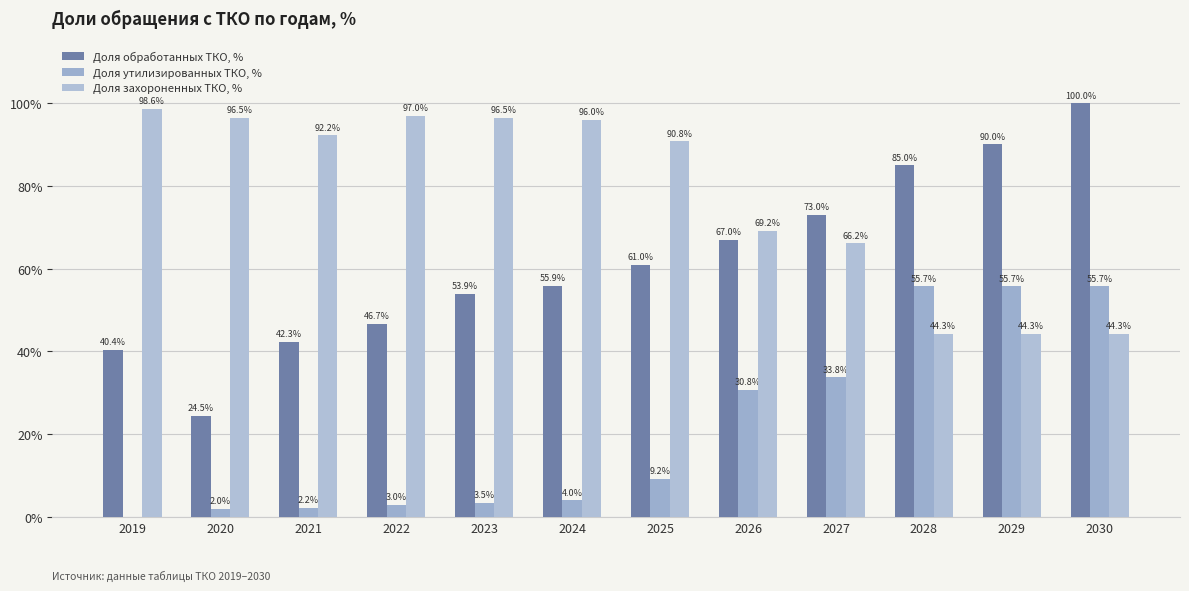

At which label does Доля захороненных ТКО, % first exceed 92?

2019